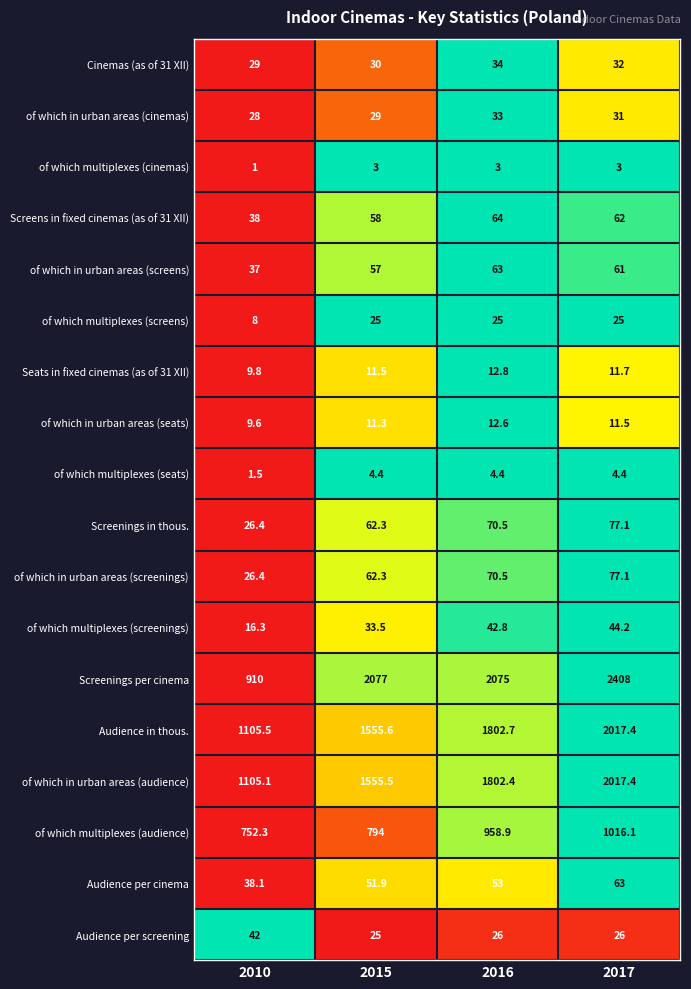

Count the number of data series in this chart.

18